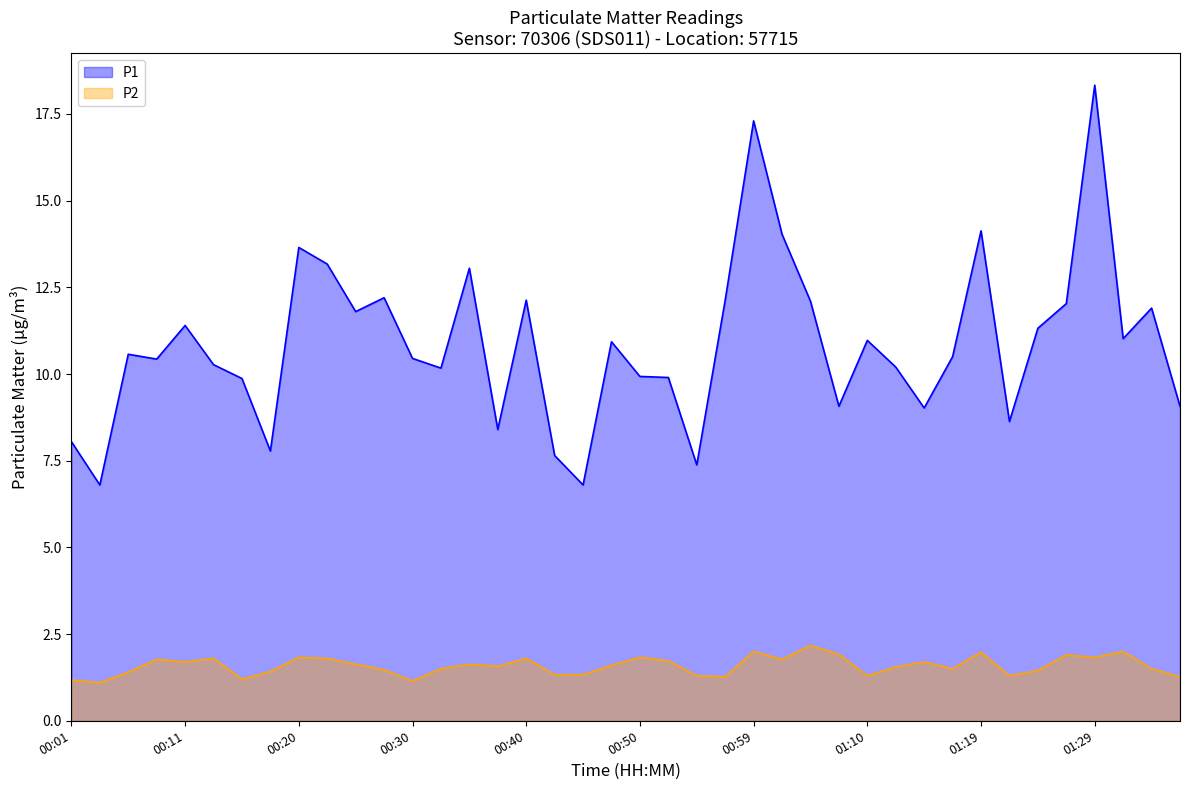

List the labels in order of P1 value, largest first.

01:29, 00:59, 01:19, 01:02, 00:20, 00:23, 00:35, 00:28, 00:40, 00:57, 01:04, 01:27, 01:34, 00:25, 00:11, 01:24, 01:32, 01:10, 00:47, 00:06, 01:17, 00:30, 00:08, 00:13, 01:12, 00:33, 00:50, 00:52, 00:15, 01:07, 01:37, 01:15, 01:22, 00:37, 00:01, 00:18, 00:42, 00:55, 00:03, 00:45